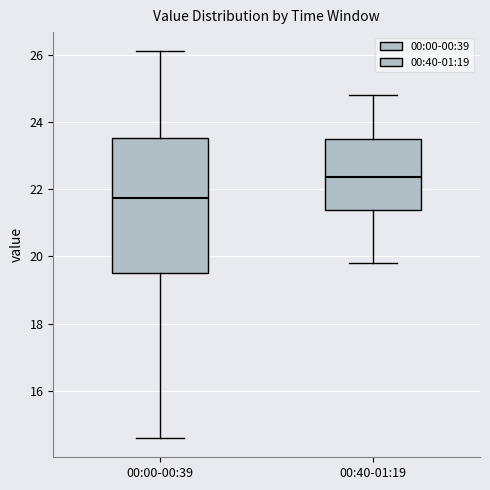

Reading left to right, read every box against the y-axis: the position of its median line, the range the box covers, and the ends of its whiskers. The values are not printed on the chart, so give them approximately, as read against the axis.

00:00-00:39: median 21.8, box 19.6 to 23.6, whiskers 14.6 to 26.2
00:40-01:19: median 22.4, box 21.4 to 23.6, whiskers 19.8 to 24.8